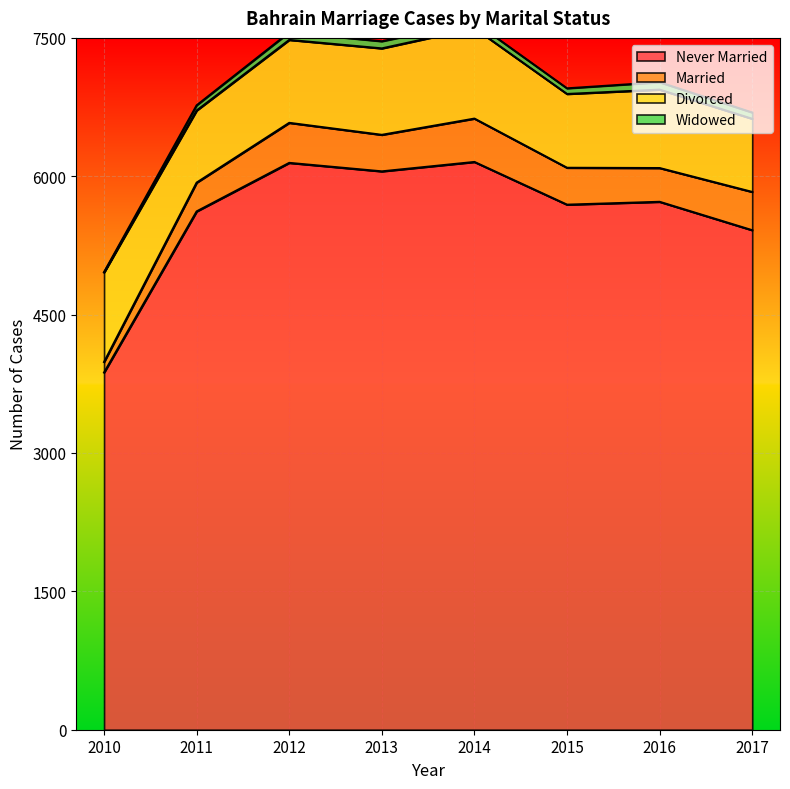

How many data points does each series have?

8